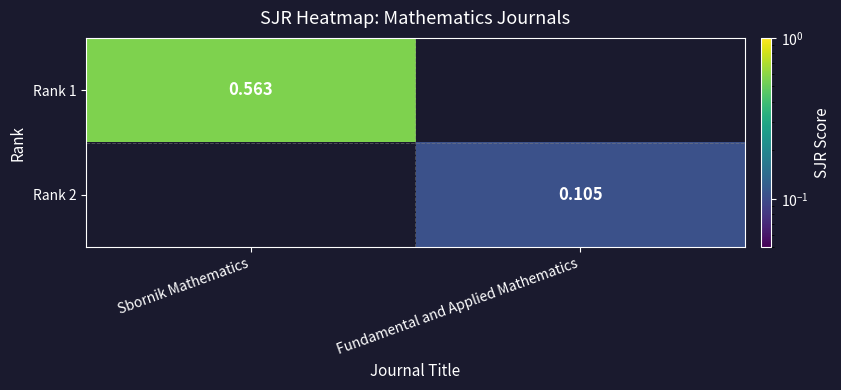

What is the total value across all series at Fundamental and Applied Mathematics?

0.1